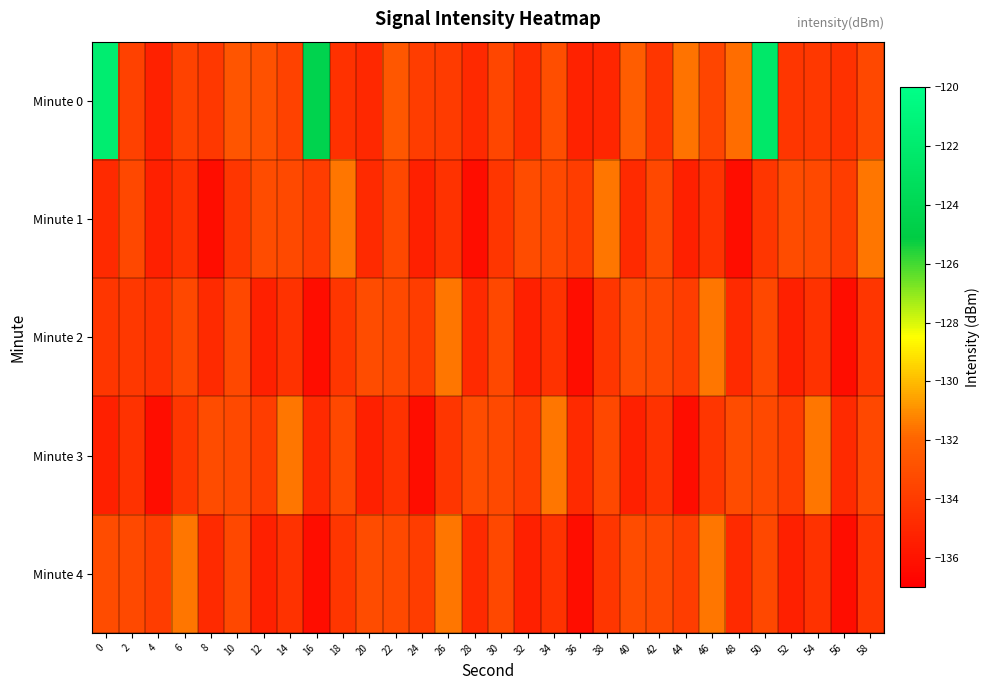

What is the maximum value shown in the chart?

-121.7